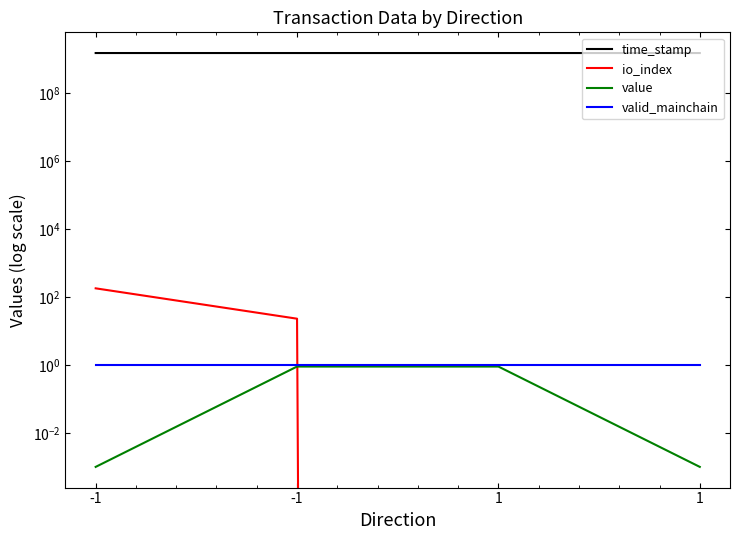

Is it true that io_index equals 68.4 at -1?

False